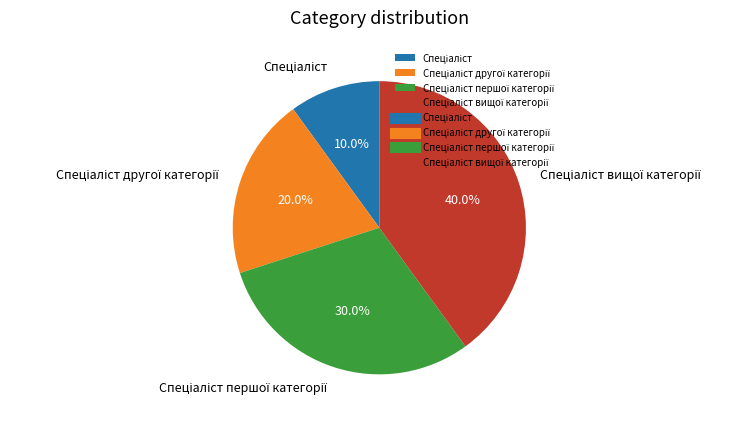

Does any single category account for the majority?

No